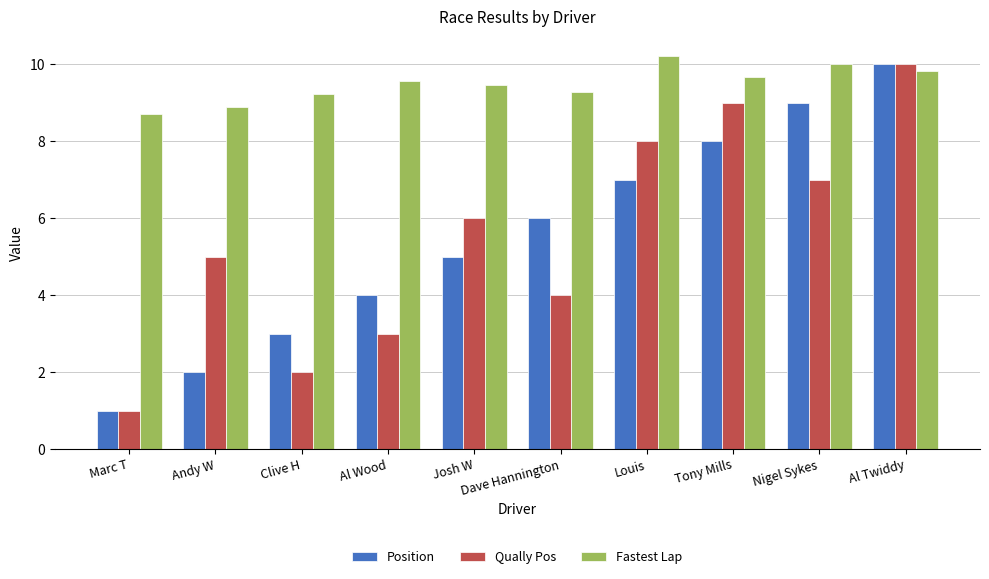

Reading left to right, transcribe all the data shown in this chart.

Position: Marc T=1.0	Andy W=2.0	Clive H=3.0	Al Wood=4.0	Josh W=5.0	Dave Hannington=6.0	Louis=7.0	Tony Mills=8.0	Nigel Sykes=9.0	Al Twiddy=10.0
Qually Pos: Marc T=1.0	Andy W=5.0	Clive H=2.0	Al Wood=3.0	Josh W=6.0	Dave Hannington=4.0	Louis=8.0	Tony Mills=9.0	Nigel Sykes=7.0	Al Twiddy=10.0
Fastest Lap: Marc T=8.7	Andy W=8.9	Clive H=9.2	Al Wood=9.6	Josh W=9.5	Dave Hannington=9.3	Louis=10.2	Tony Mills=9.7	Nigel Sykes=10.0	Al Twiddy=9.8